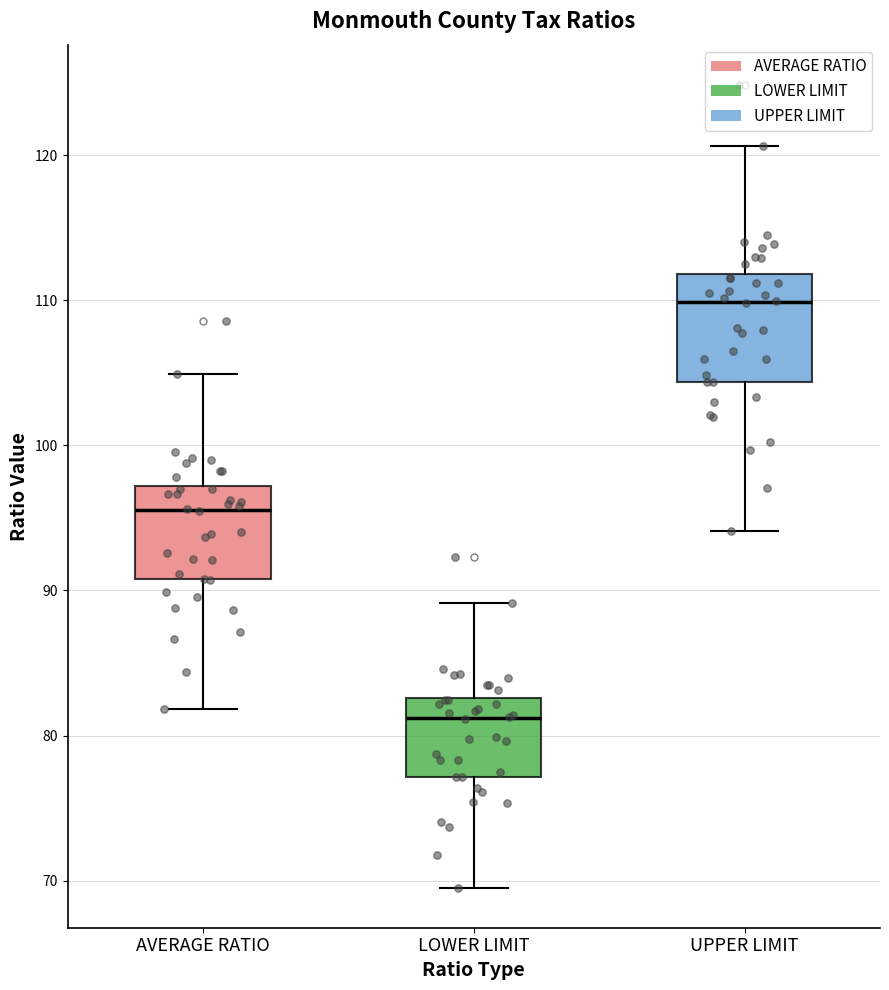

Reading left to right, transcribe this box plot: for each box, give where its median line is, the range the box spans, and where its two whiskers end, as read against the y-axis. The values are not printed on the chart, so give them approximately, as read against the axis.

AVERAGE RATIO: median 96, box 91 to 97, whiskers 82 to 105
LOWER LIMIT: median 81, box 77 to 83, whiskers 70 to 89
UPPER LIMIT: median 110, box 104 to 112, whiskers 94 to 121